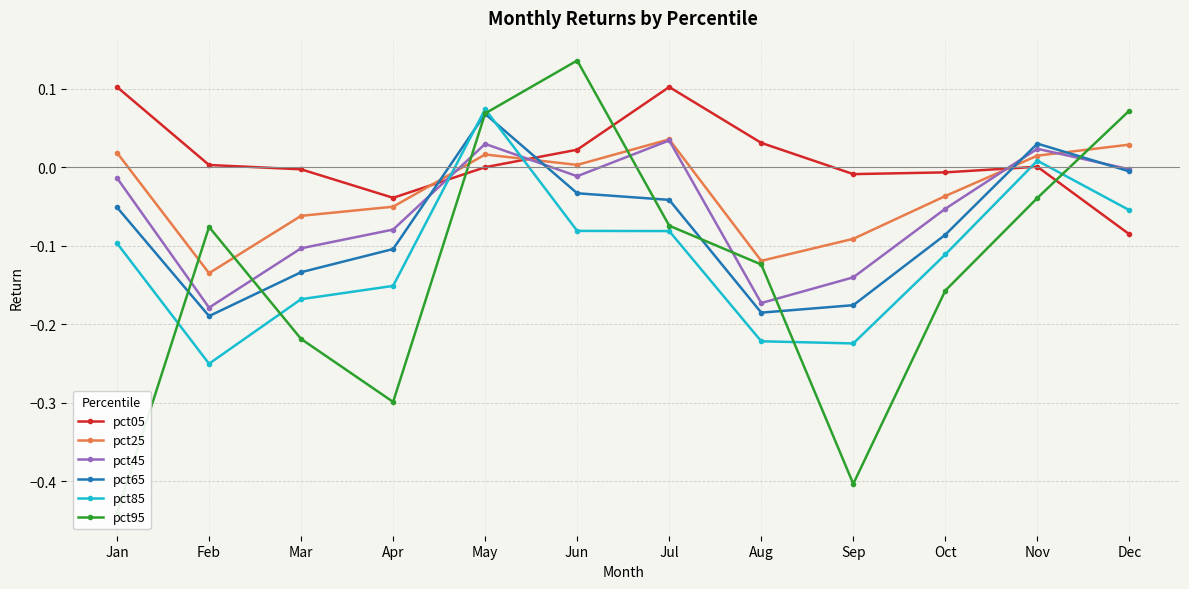

What is the difference between the highest and lowest values at Oct?

0.2